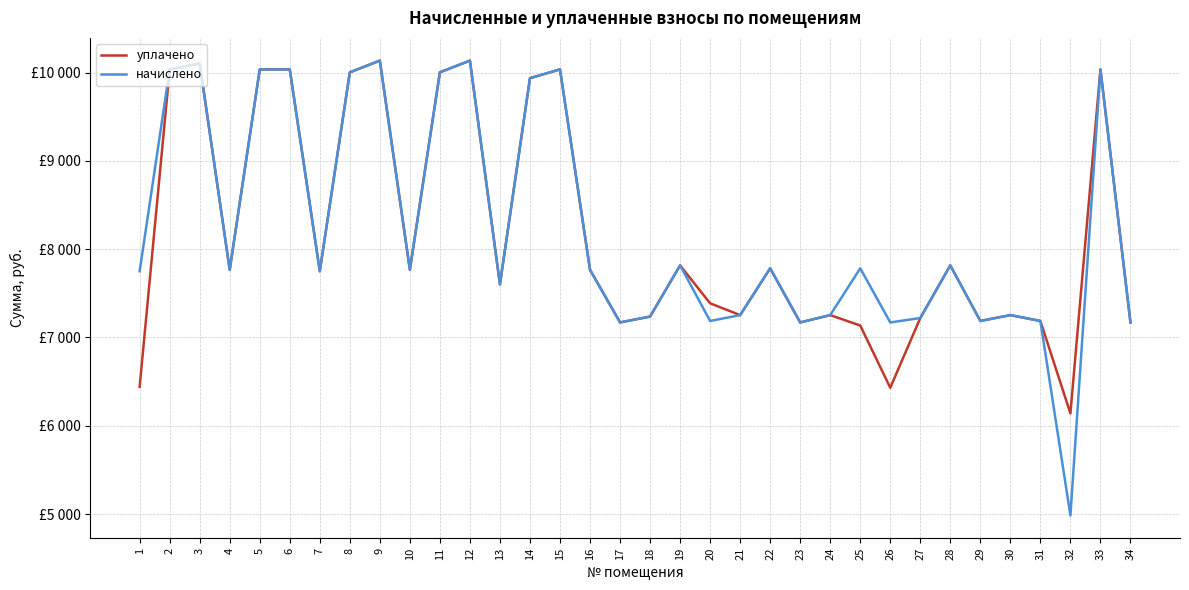

Does the chart have visible grid lines?

Yes